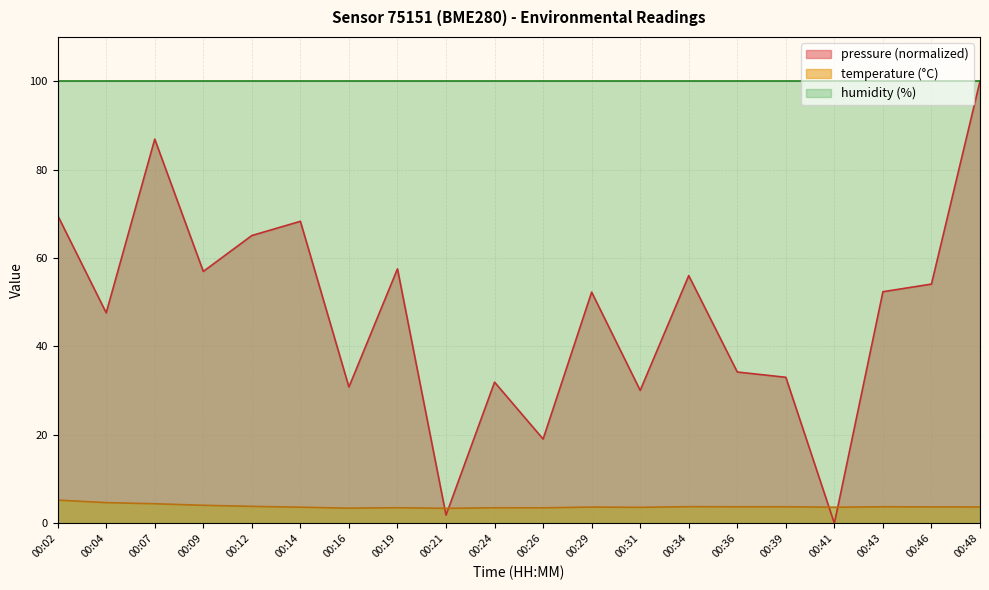

At 00:04, list the series in order from smallest to largest.

temperature (°C), pressure (normalized), humidity (%)